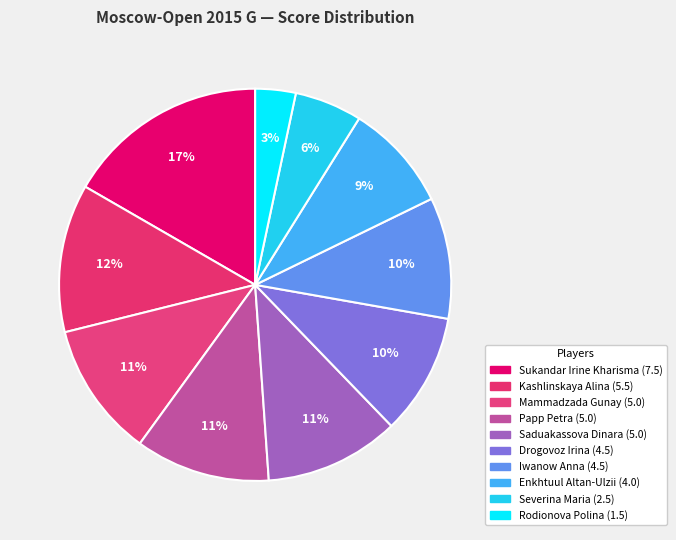

Is it true that Mammadzada Gunay is 5% of the pie?

False